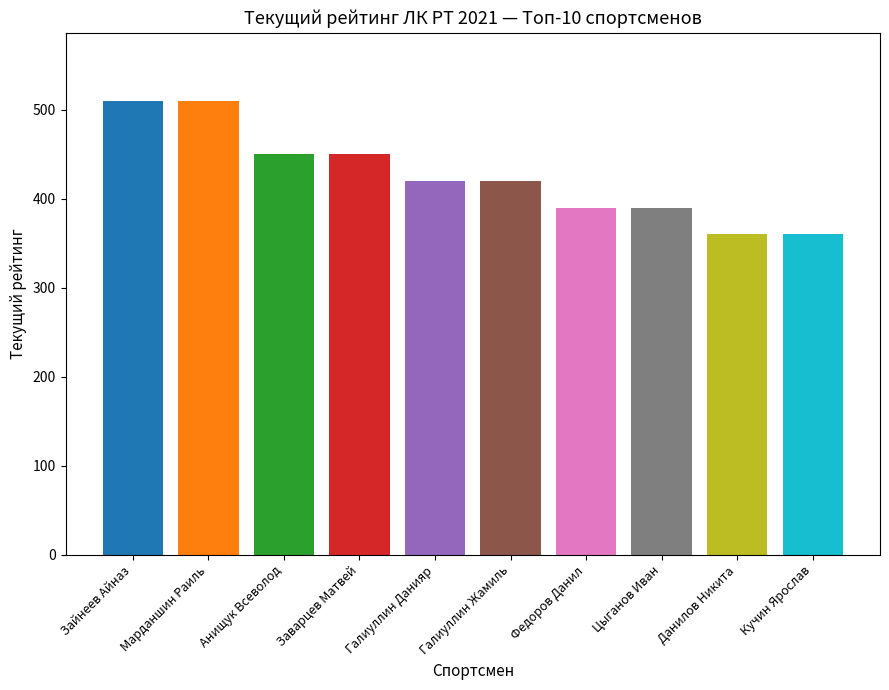

What is the label of the 6th bar from the left?

Галиуллин Жамиль